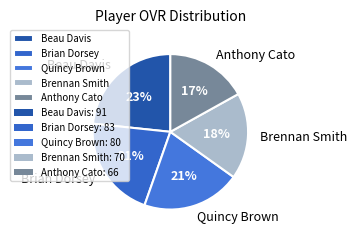

Is it true that Beau Davis is 15% of the pie?

False